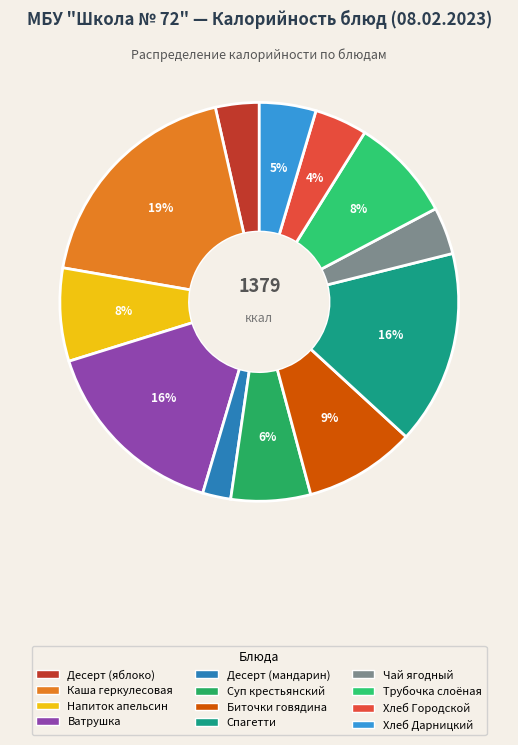

How many slices are in this pie chart?

12